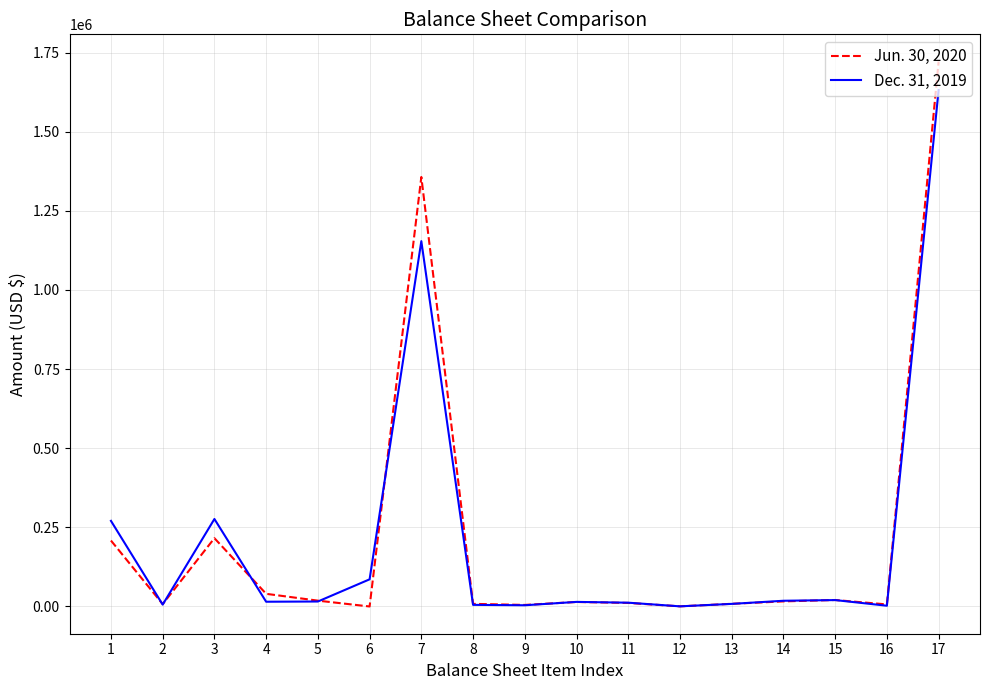

How many values in the Jun. 30, 2020 series are below 14231?

8